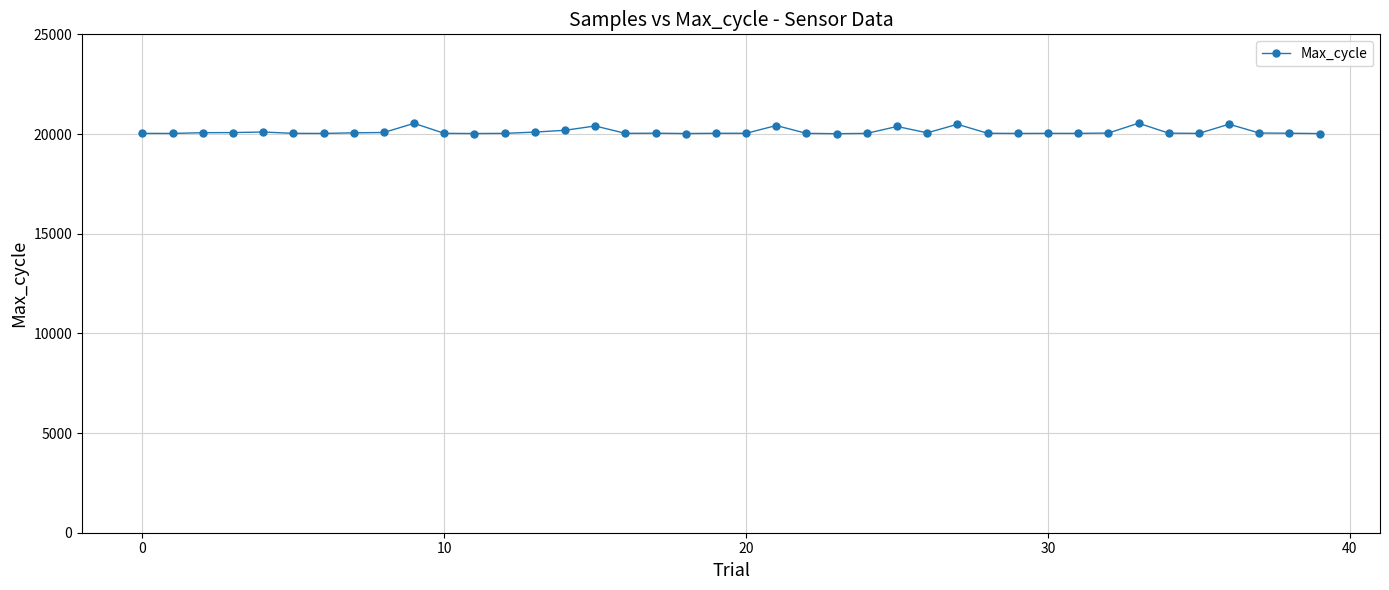

True or false: there are more than 0 points higher than both neighbors.

True